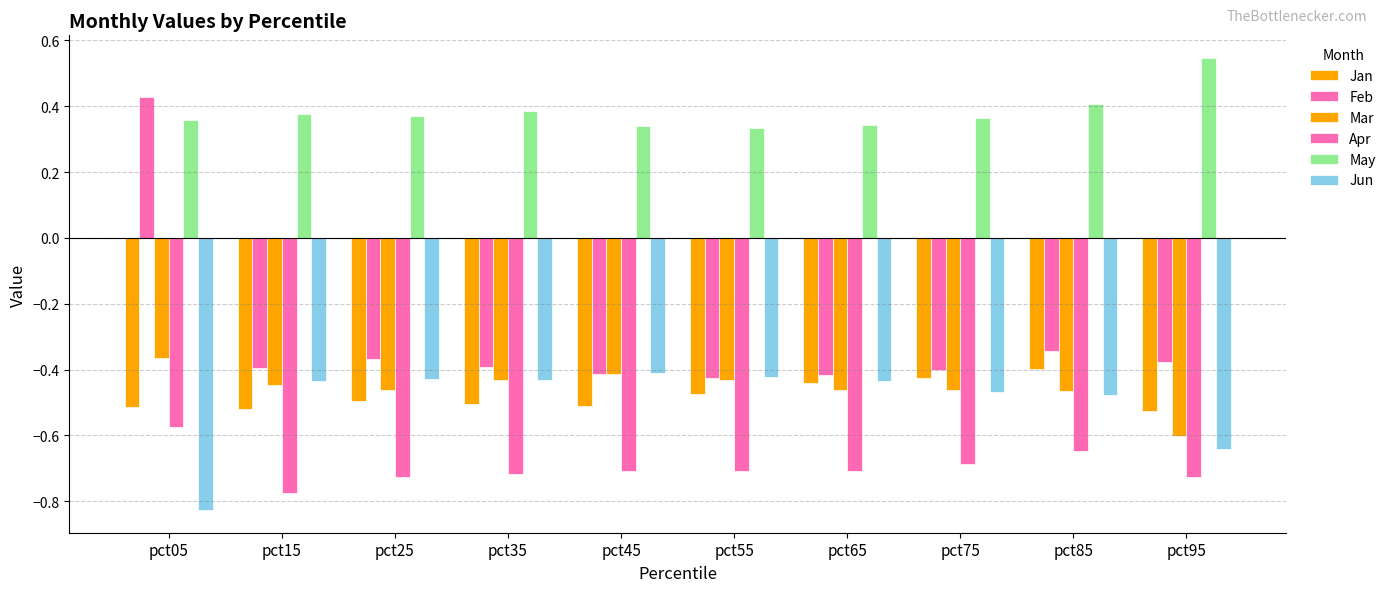

How many values in the Feb series exceed 0?

1